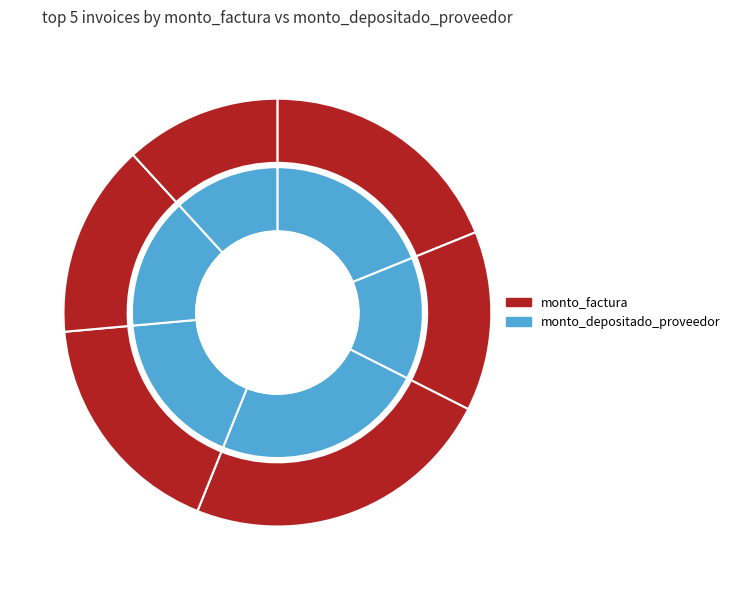

To the nearest percent, what is the combined percentage of 001-001-0000200 and 001-001-0000251?

34%